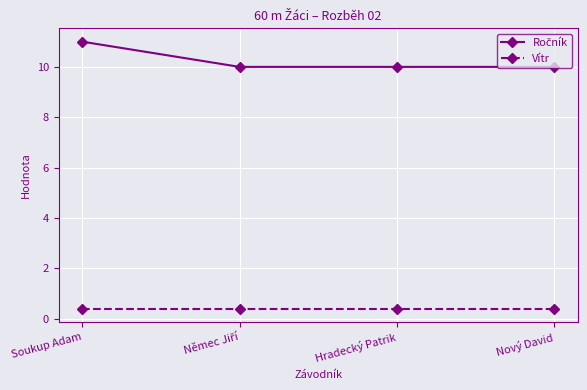

What is the spread (max minus min) of values at Hradecký Patrik?

9.6